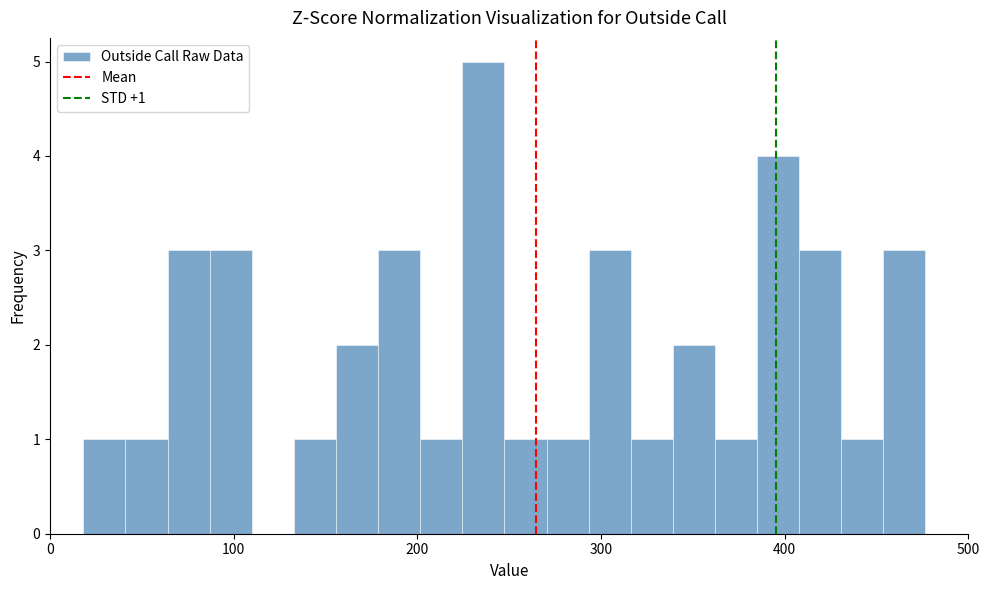

Around what value on the x-axis is the tallest bar? Give the approximate position of its centre, as read against the axis.

240